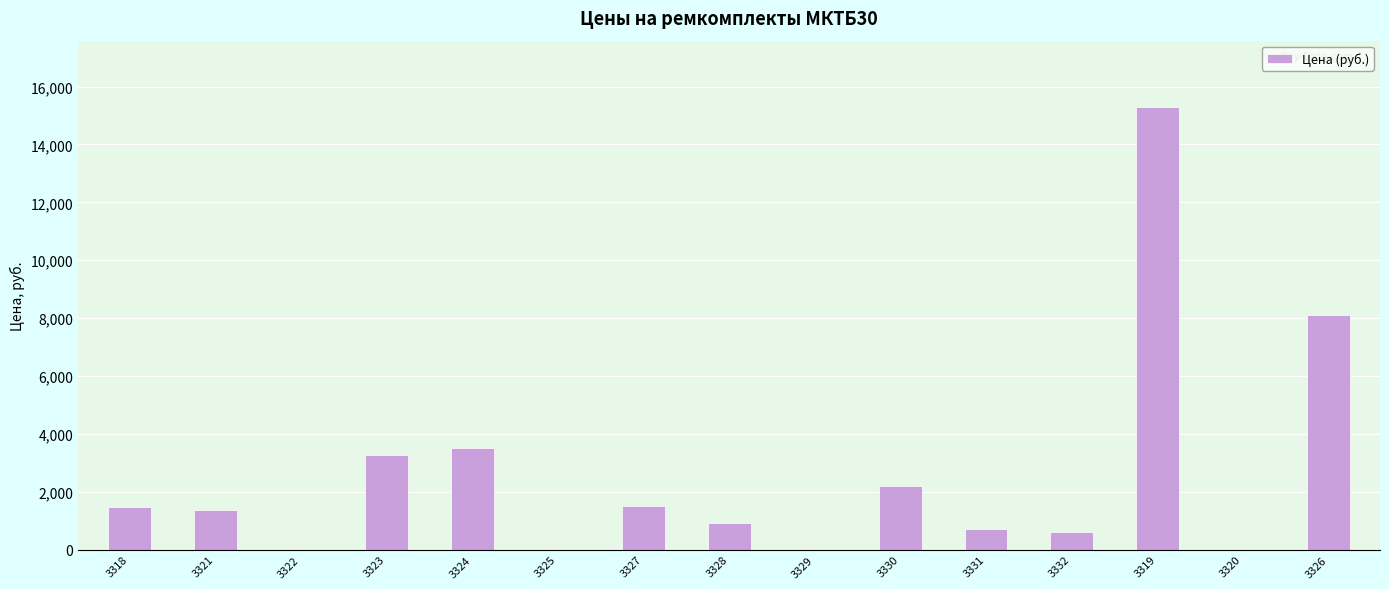

How many data points are above 1381?

8